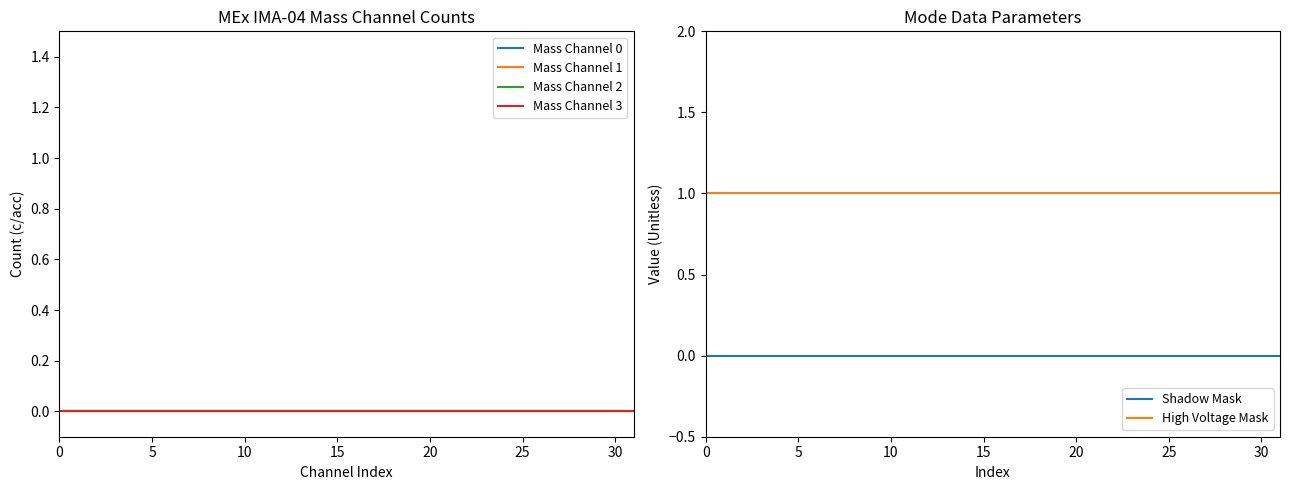

Rank the series at 17 from highest to lowest value.

High Voltage Mask, Mass Channel 0, Mass Channel 1, Mass Channel 2, Mass Channel 3, Shadow Mask